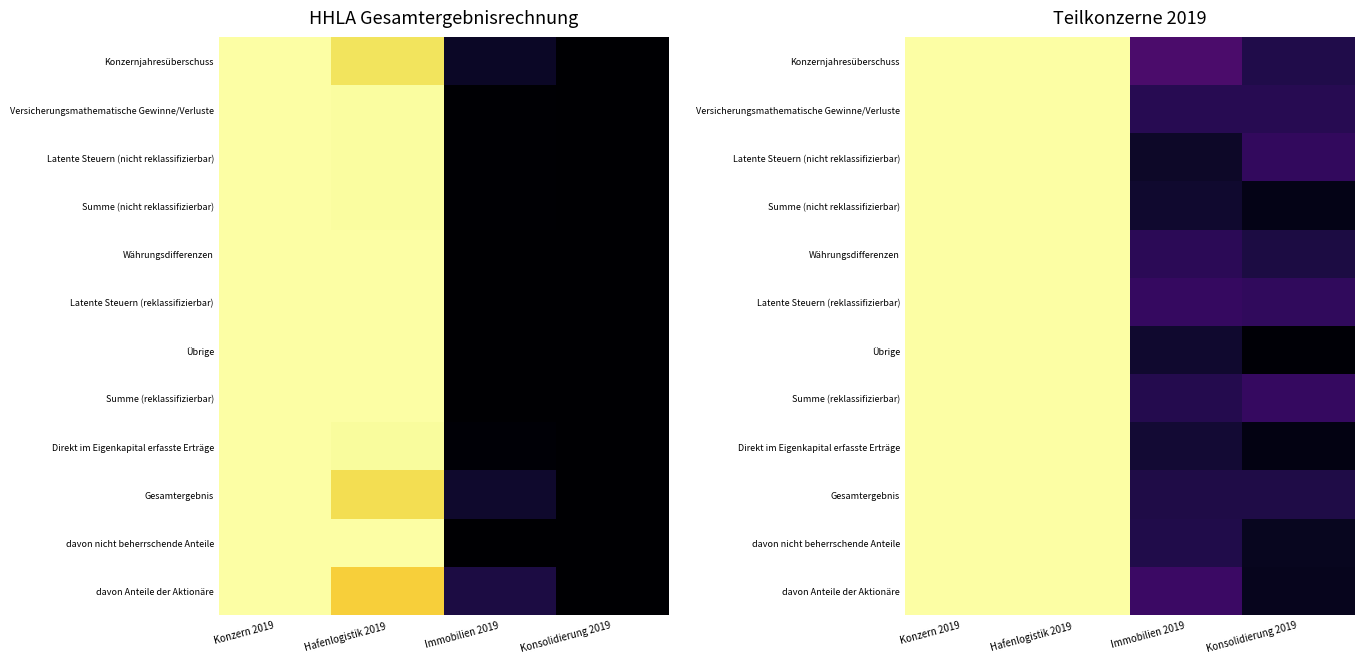

At how many categories does at least one series exceed 0?

4